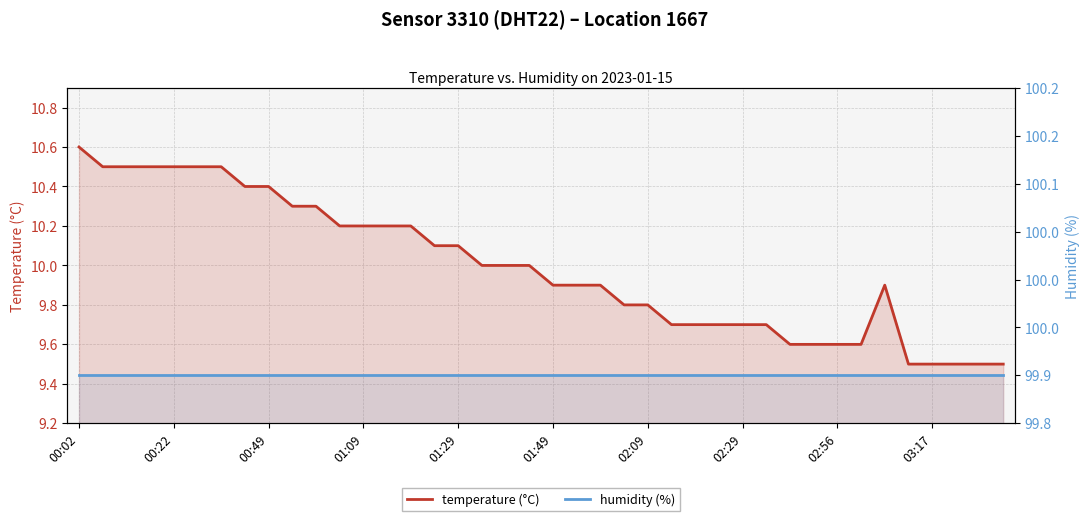

The value of humidity (%) at 01:29 is 99.9. True or false?

True